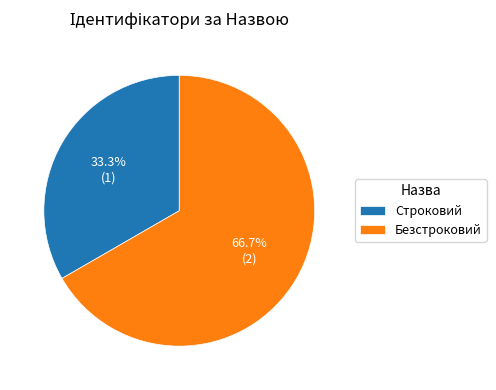

Is it true that Строковий is 33% of the pie?

True